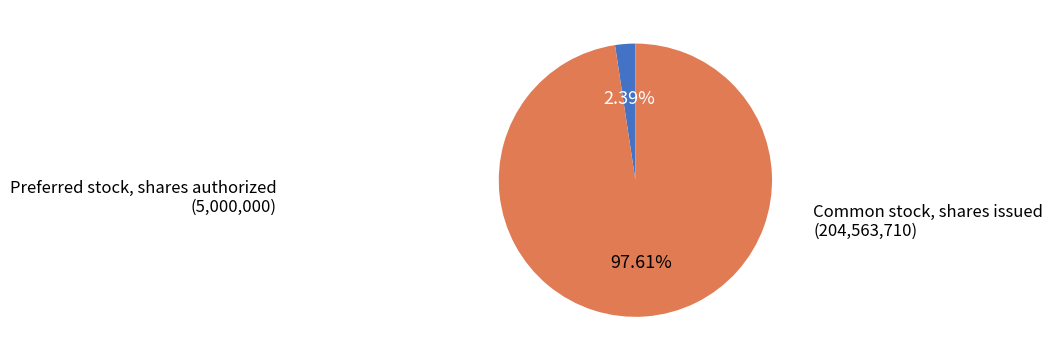

To the nearest percent, what is the difference between the largest and smallest slice percentages?

95%